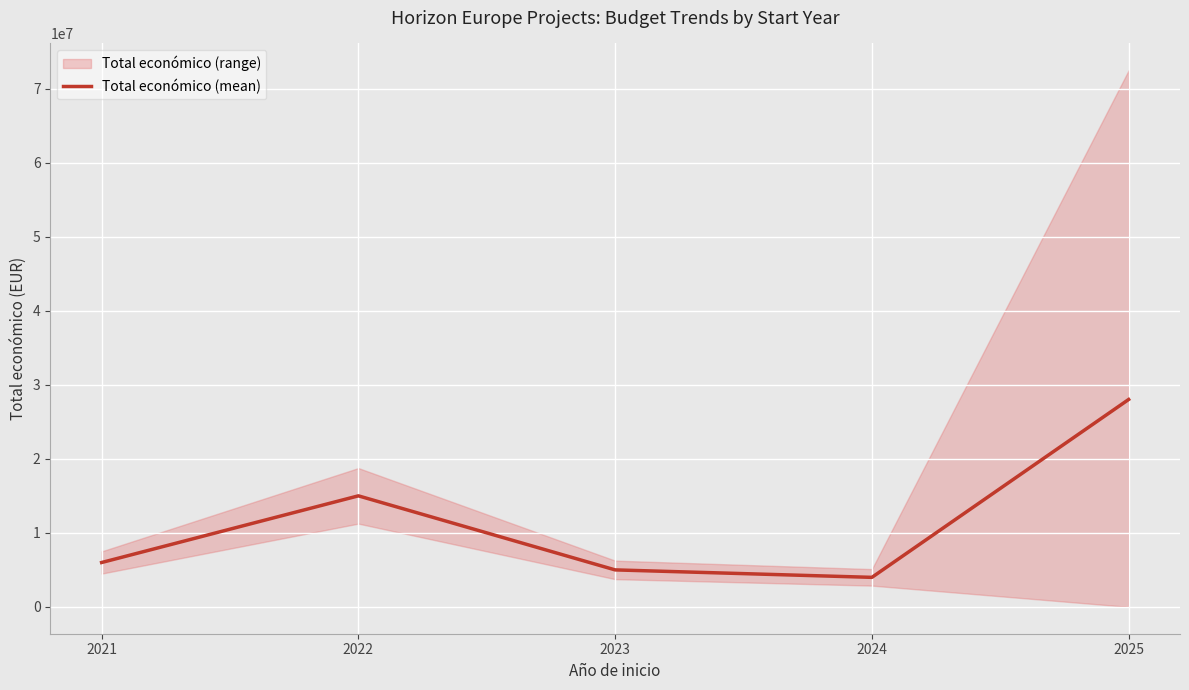

Reading left to right, extract all data points from this chart.

2021=5995825.0	2022=15002553.0	2023=4998268.0	2024=3990219.2	2025=28020818.2